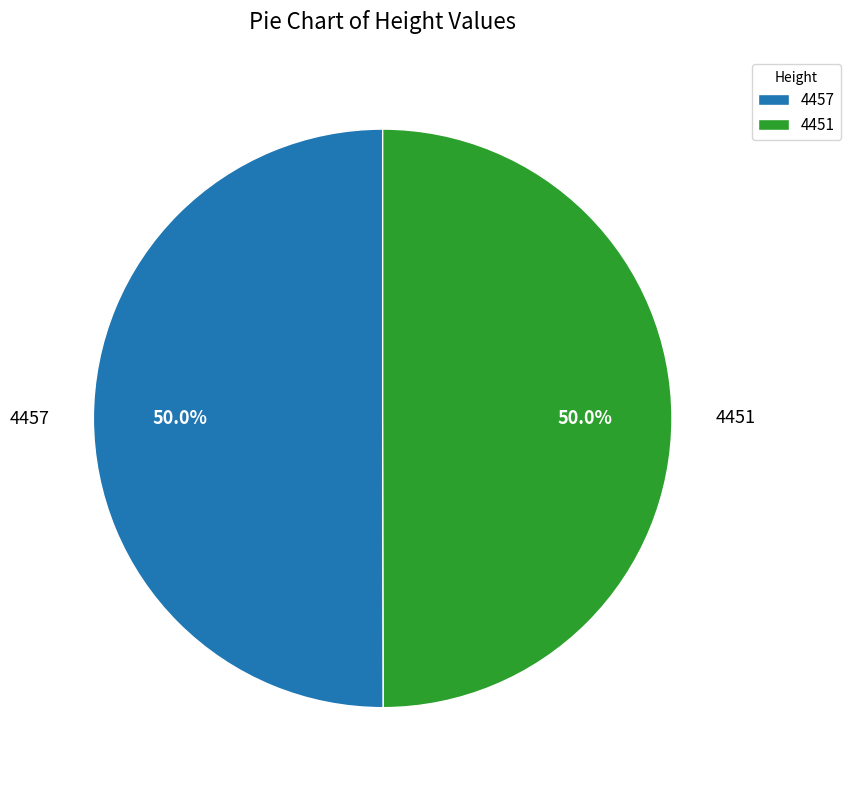

Do 4451 and 4457 together represent more than half of the pie?

Yes